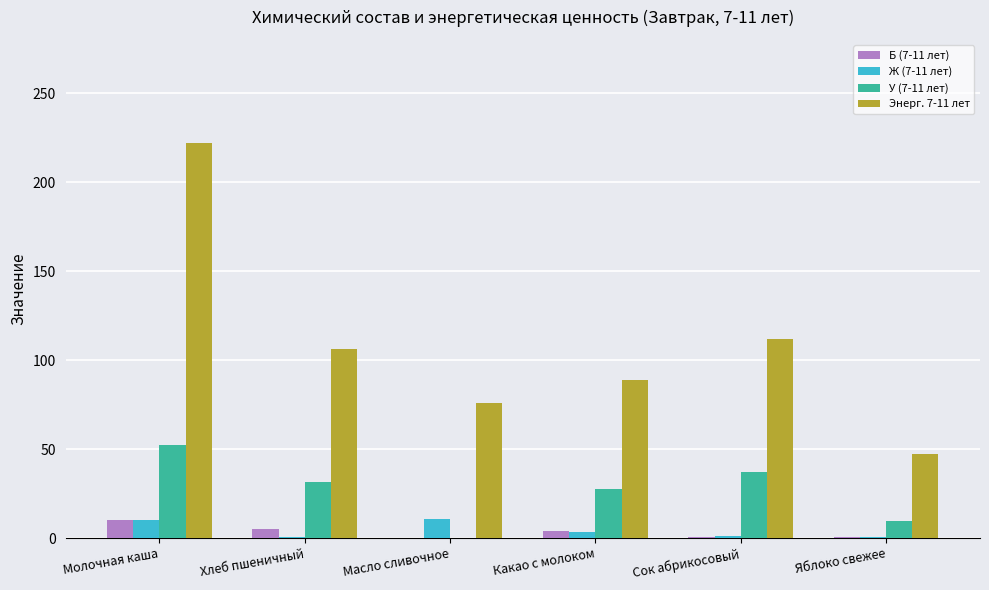

Is the value of Энерг. 7-11 лет at Сок абрикосовый greater than the value of Б (7-11 лет) at Молочная каша?

Yes